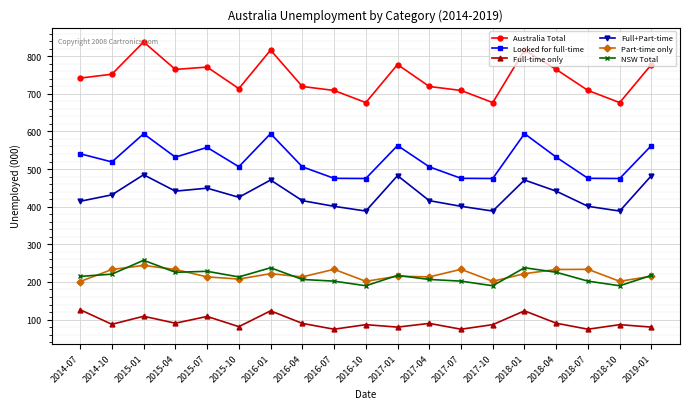

What are all the series names shown in the legend?

Australia Total, Looked for full-time, Full-time only, Full+Part-time, Part-time only, NSW Total